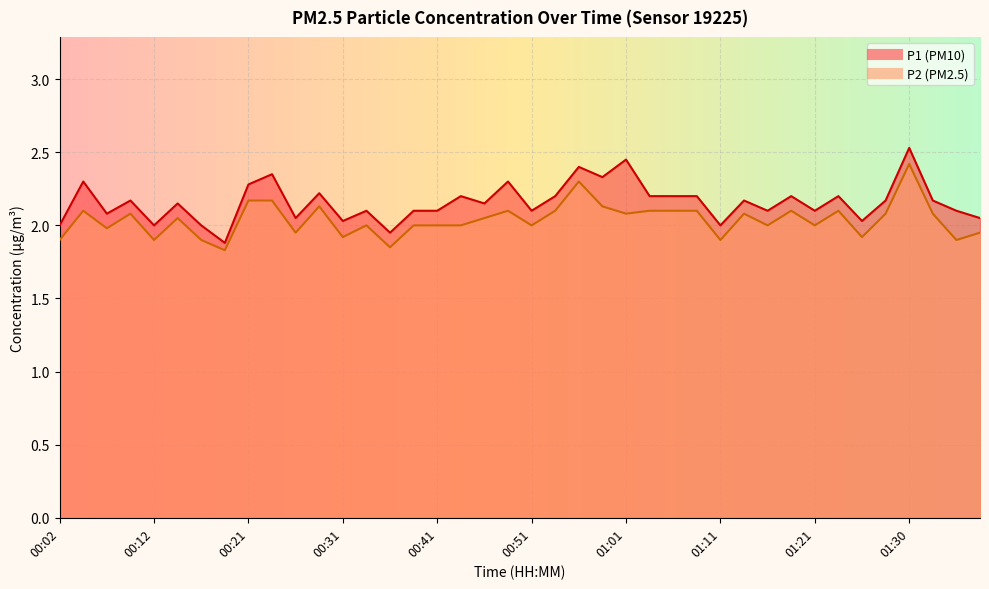

List the labels in order of P1 value, largest first.

01:30, 01:01, 00:56, 00:24, 00:58, 00:04, 00:49, 00:21, 00:29, 00:44, 00:53, 01:03, 01:06, 01:08, 01:18, 01:23, 00:09, 01:13, 01:28, 01:33, 00:14, 00:46, 00:34, 00:39, 00:41, 00:51, 01:16, 01:21, 01:35, 00:07, 00:26, 01:38, 00:31, 01:26, 00:02, 00:12, 00:17, 01:11, 00:36, 00:19